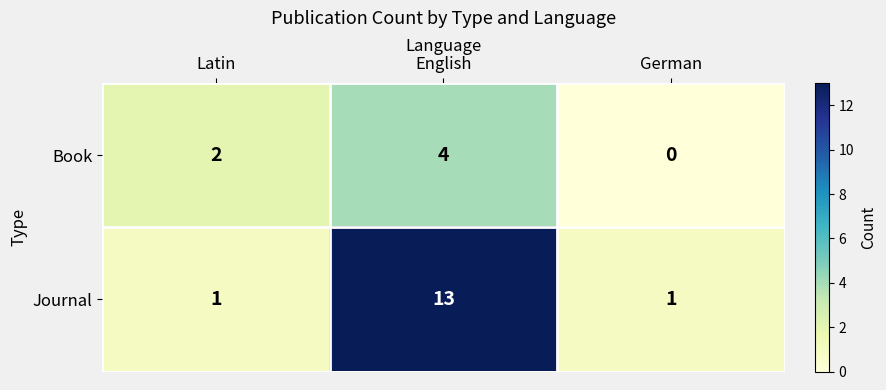

What is the difference between the highest and lowest values at German?

1